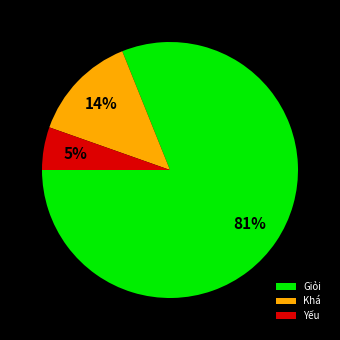

What percentage is the Yếu slice, to the nearest percent?

5%